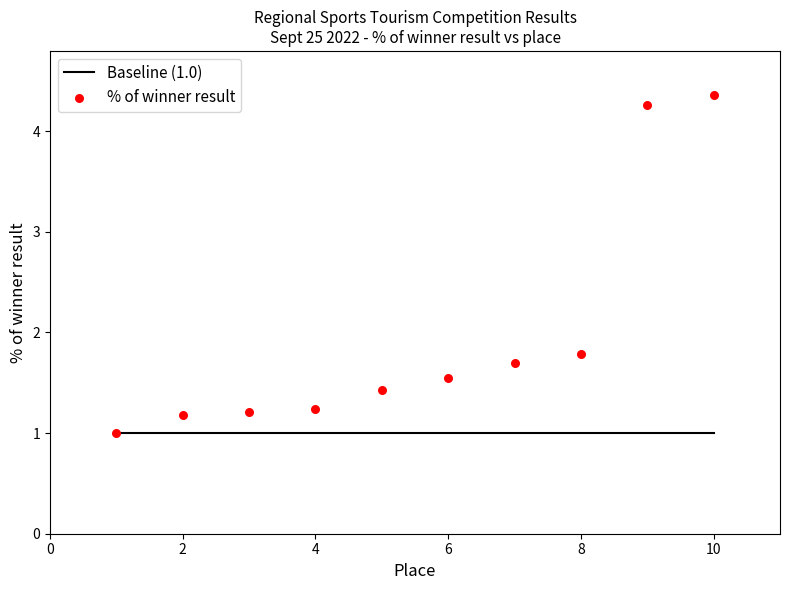

What Y value in the scatter plot is closest to 2?

1.8